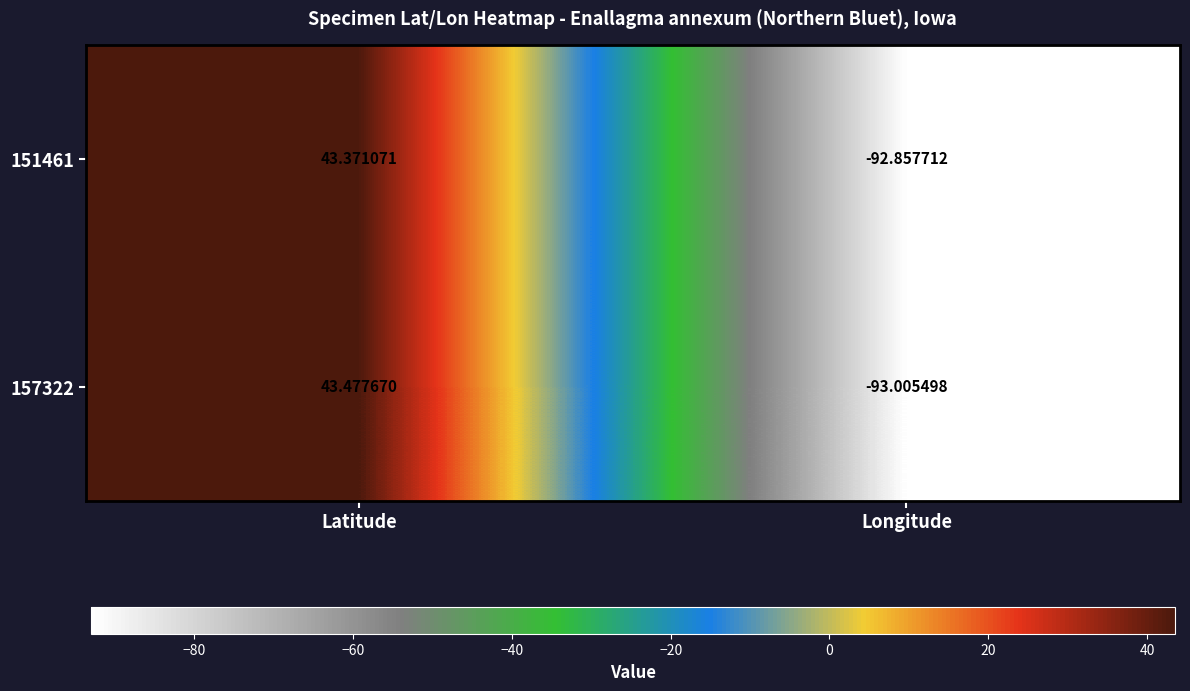

List the labels in order of 157322 value, largest first.

Latitude, Longitude